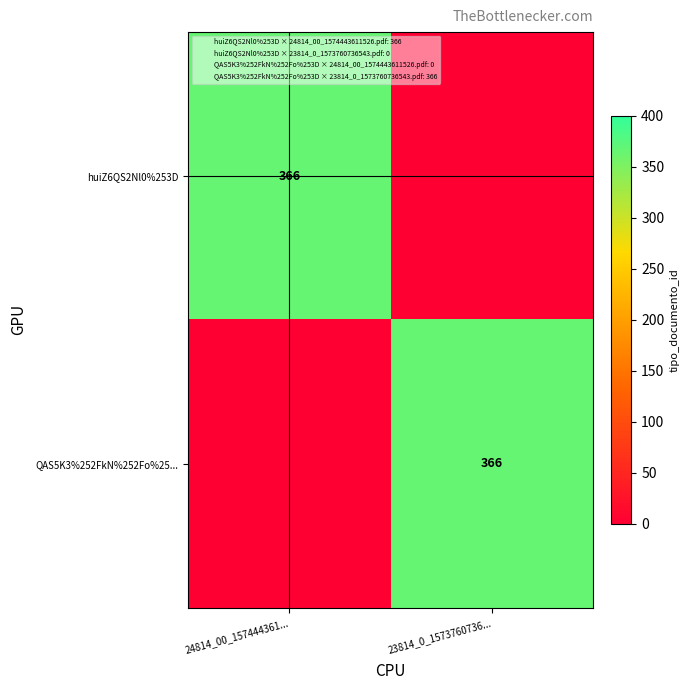

Is it true that QAS5K3%252FkN%252Fo%25... equals 94 at 23814_0_1573760736...?

False